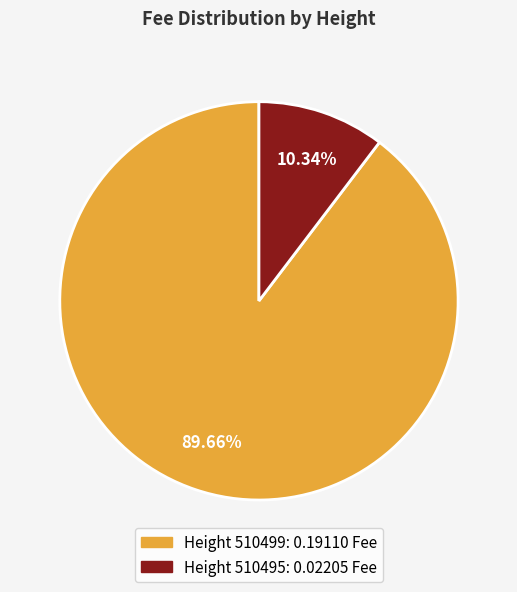

Is there a majority slice in this chart?

Yes